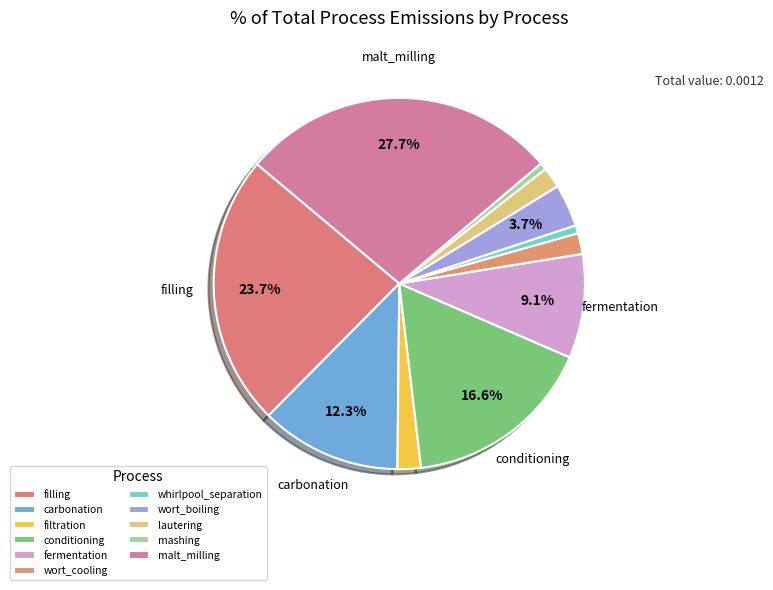

What is the smallest slice in the pie chart?

mashing